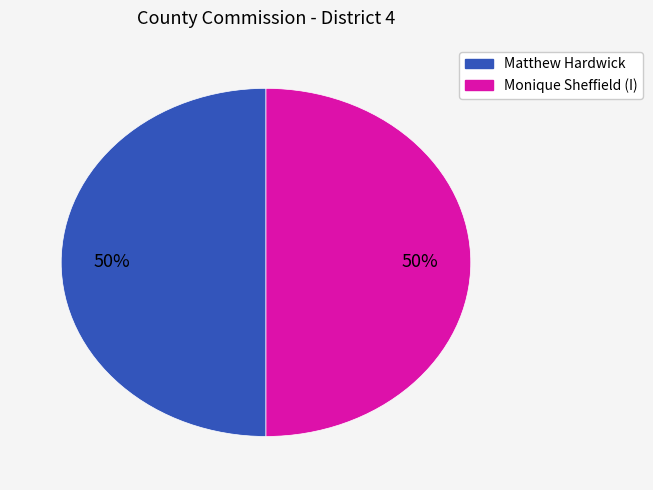

To the nearest percent, what is the average slice percentage?

50%